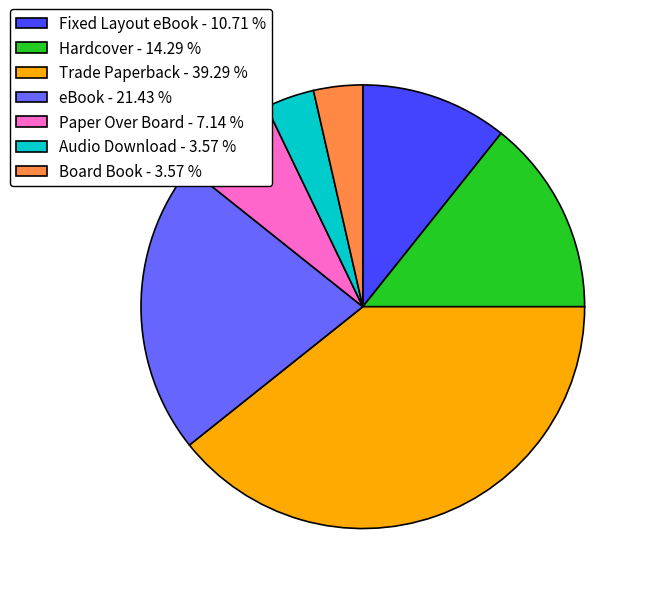

The Paper Over Board slice represents 7% of the pie. True or false?

True